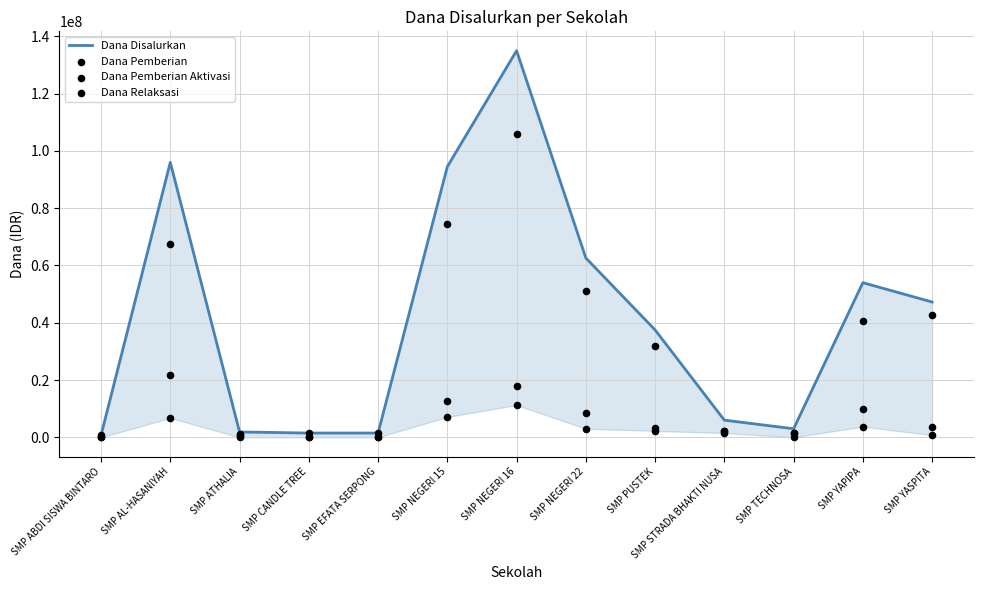

What are all the series names shown in the legend?

Dana Disalurkan, Dana Pemberian, Dana Pemberian Aktivasi, Dana Relaksasi